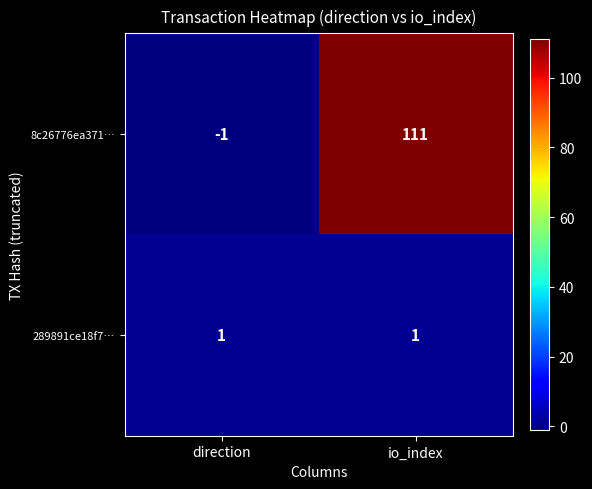

True or false: 8c26776ea371… has a value of 111 at io_index.

True